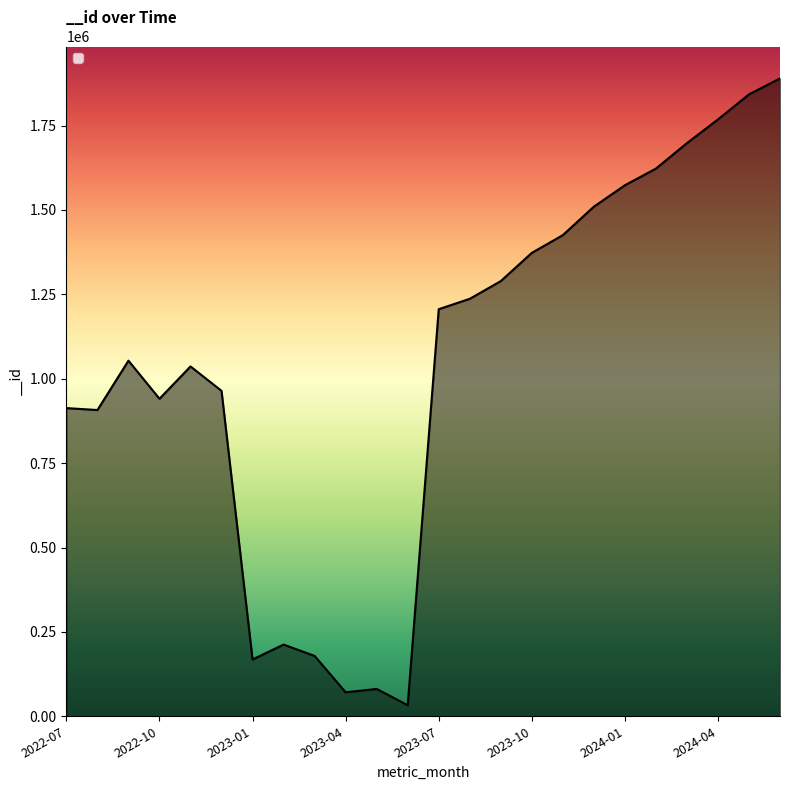

What is the maximum value shown in the chart?

1889793